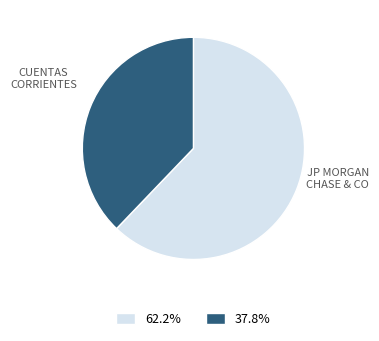

Is there a majority slice in this chart?

Yes